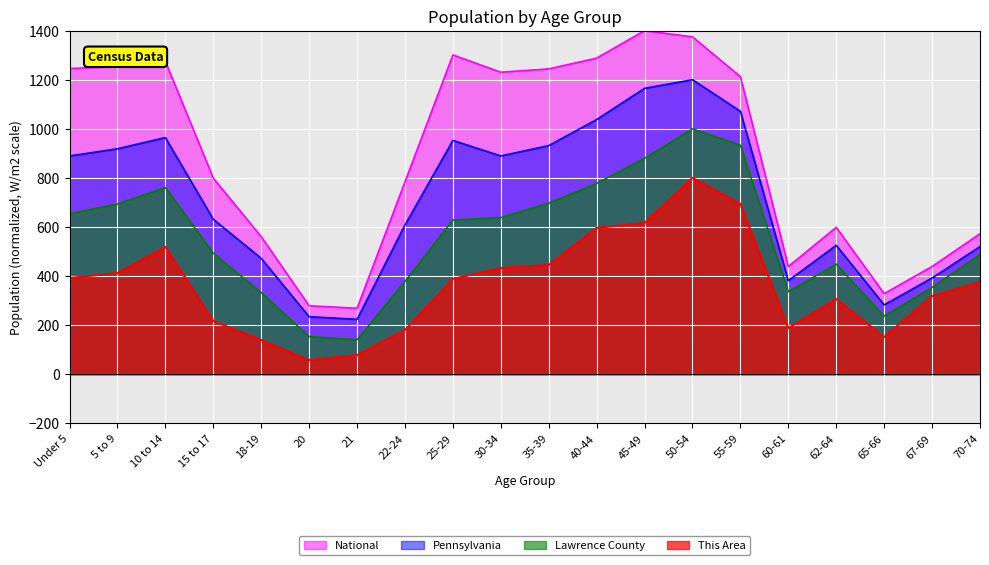

In National, how many points are lower than both neighbors (excluding endpoints)?

4